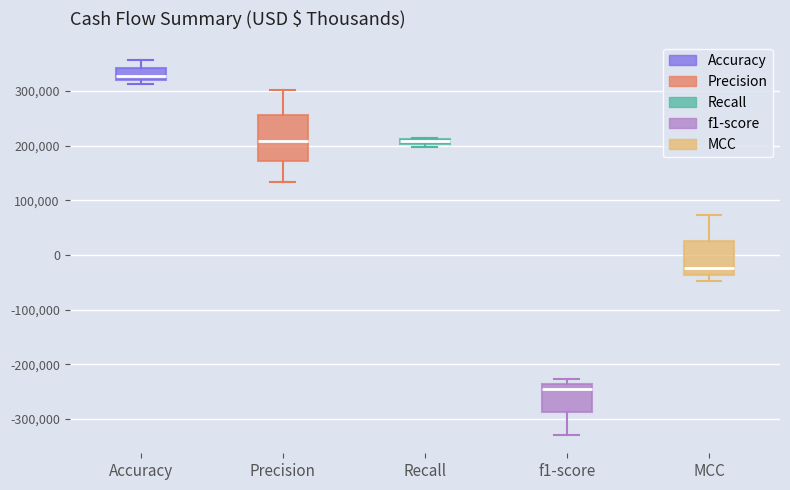

Where does the lower whisker of the box for Precision end on the y-axis? The values are not printed on the chart, so give them approximately, as read against the axis.

130000